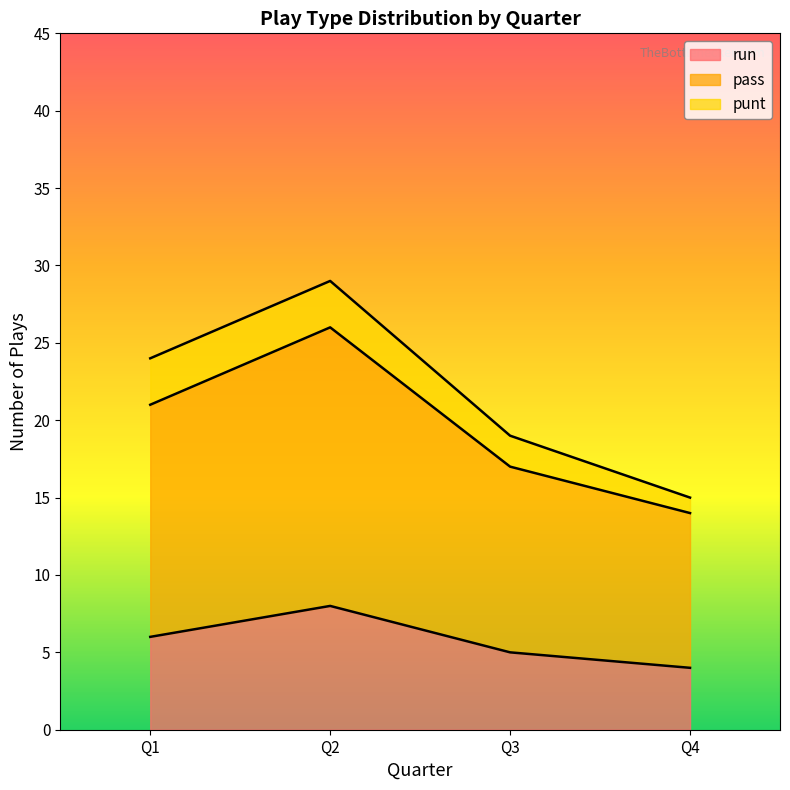

True or false: run and pass cross at least once.

False